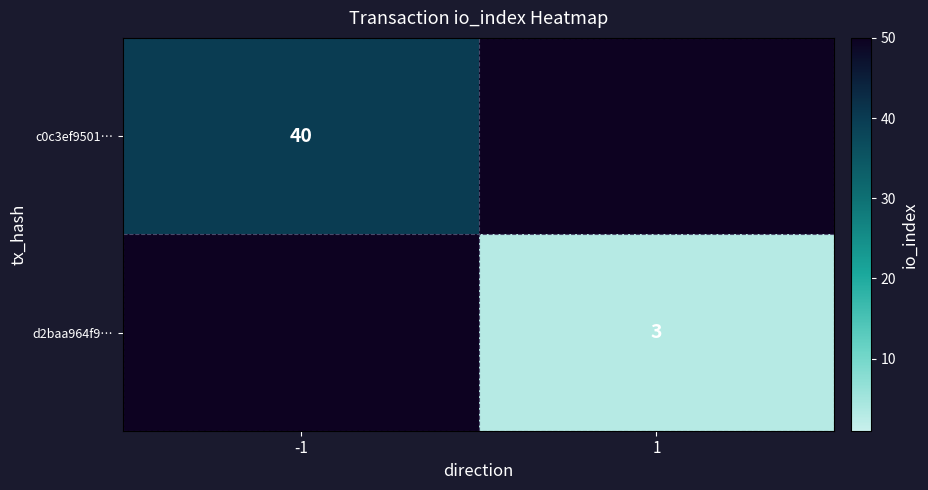

The value of d2baa964f9… at 1 is 5. True or false?

False